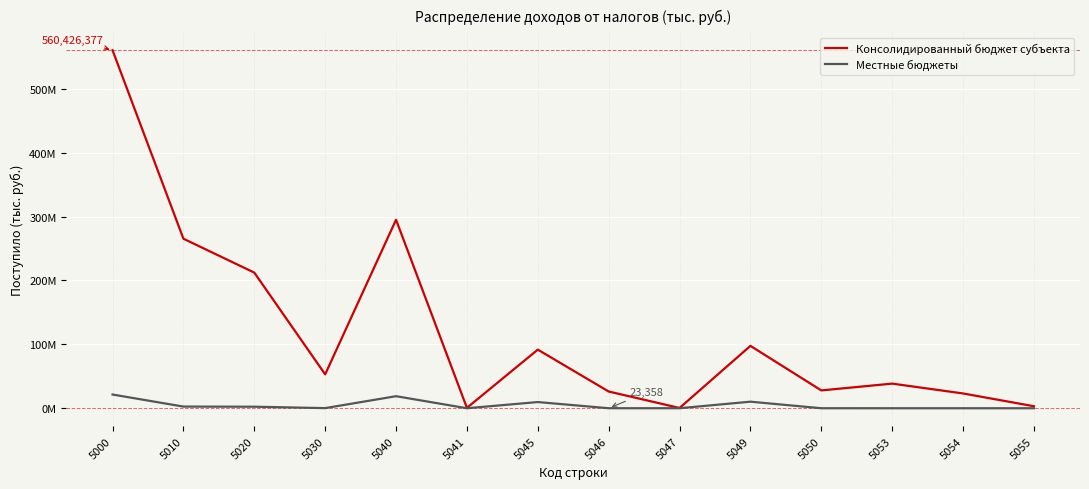

Where does the Консолидированный бюджет субъекта series first go above 53063590?

5000